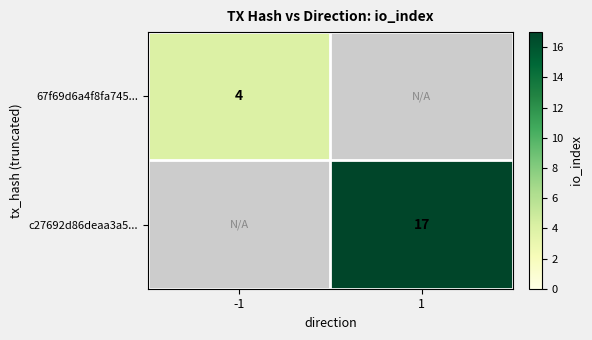

Is it true that c27692d86deaa3a5... equals 4 at 1?

False